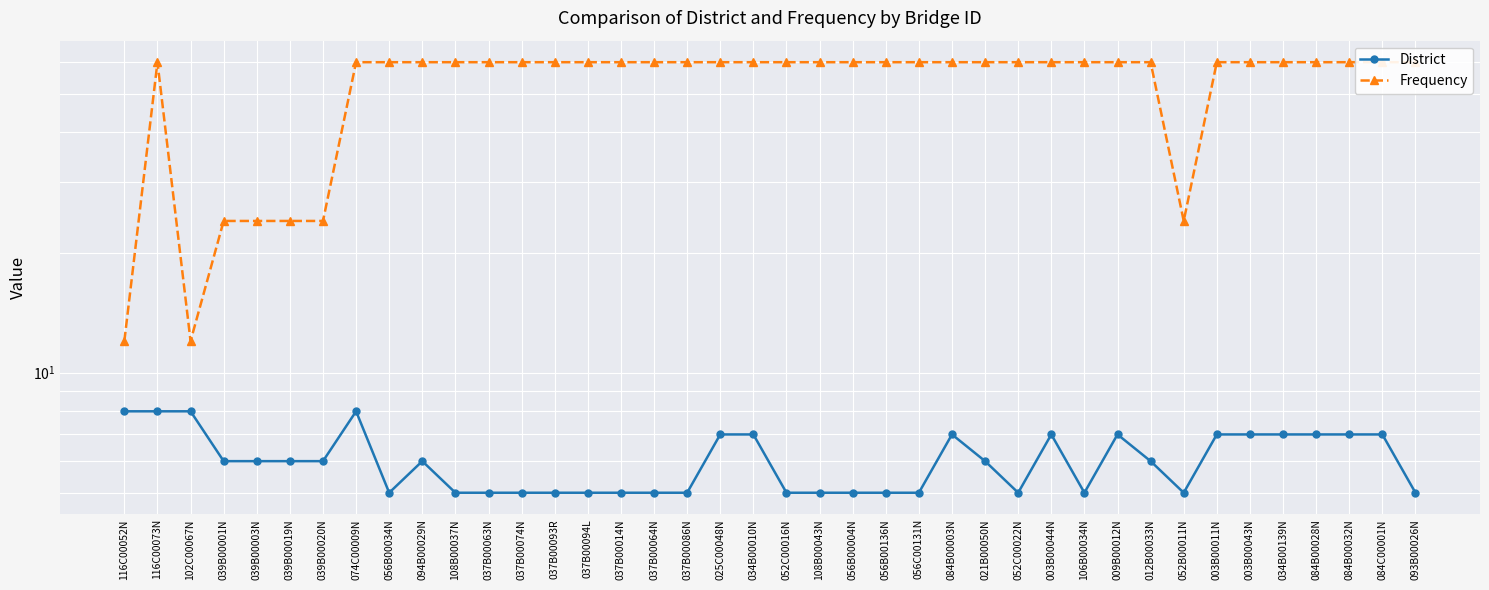

What is the highest value of the District series?

8